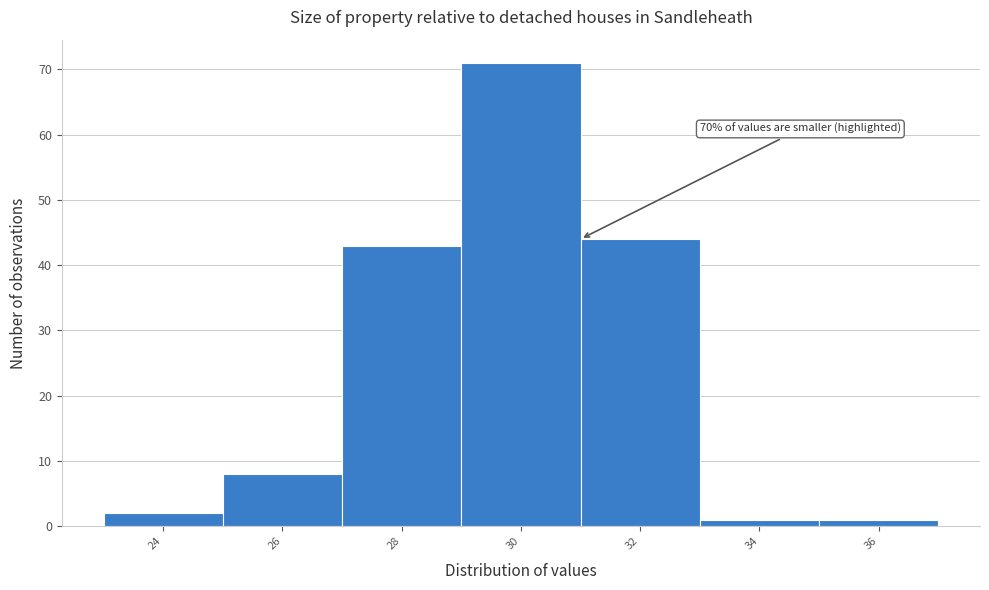

Reading left to right, extract all data points from this chart.

2	8	43	71	44	1	1